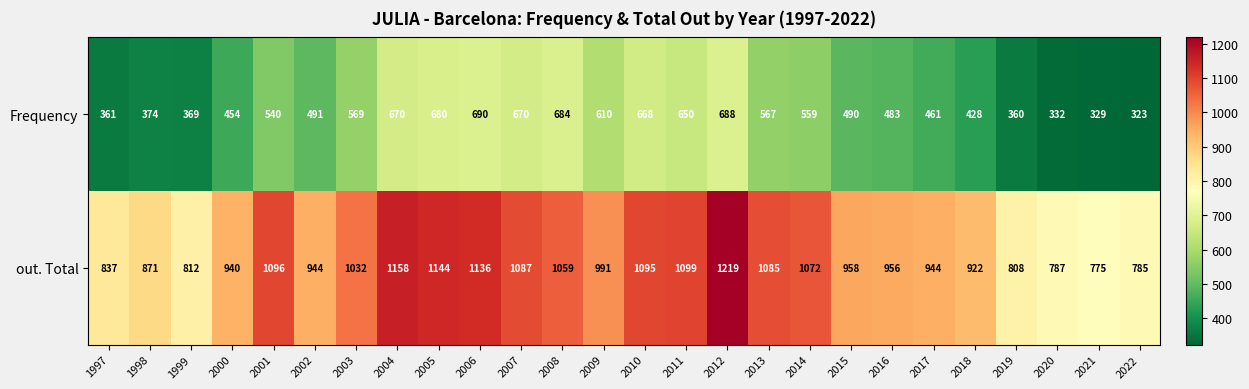

The out. Total series shows 1072 at 2014. True or false?

True